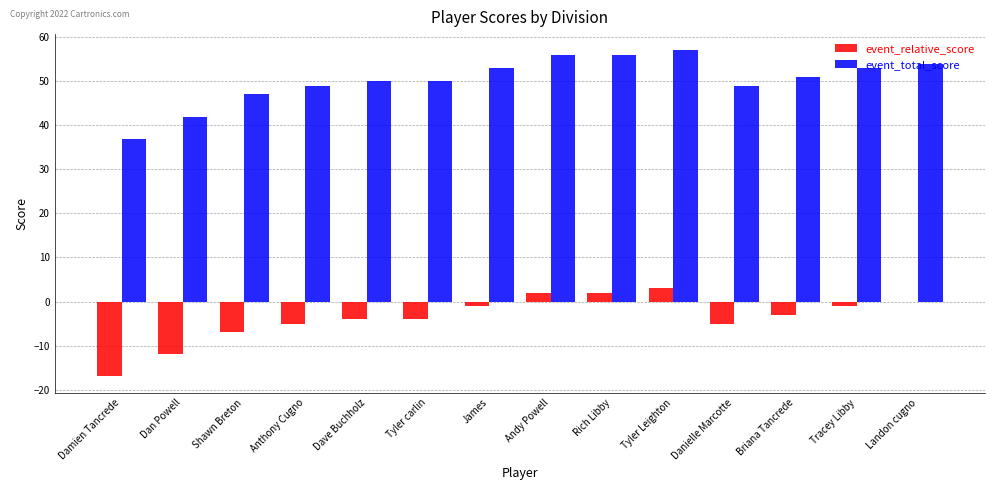

Are the bars horizontal?

No